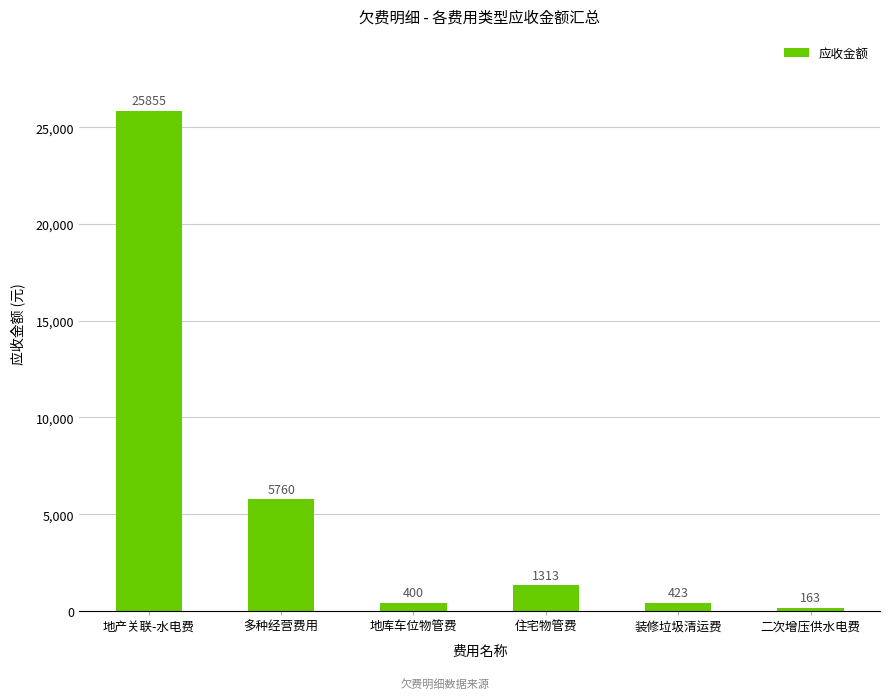

What is the difference between the maximum and second lowest values?

25455.2